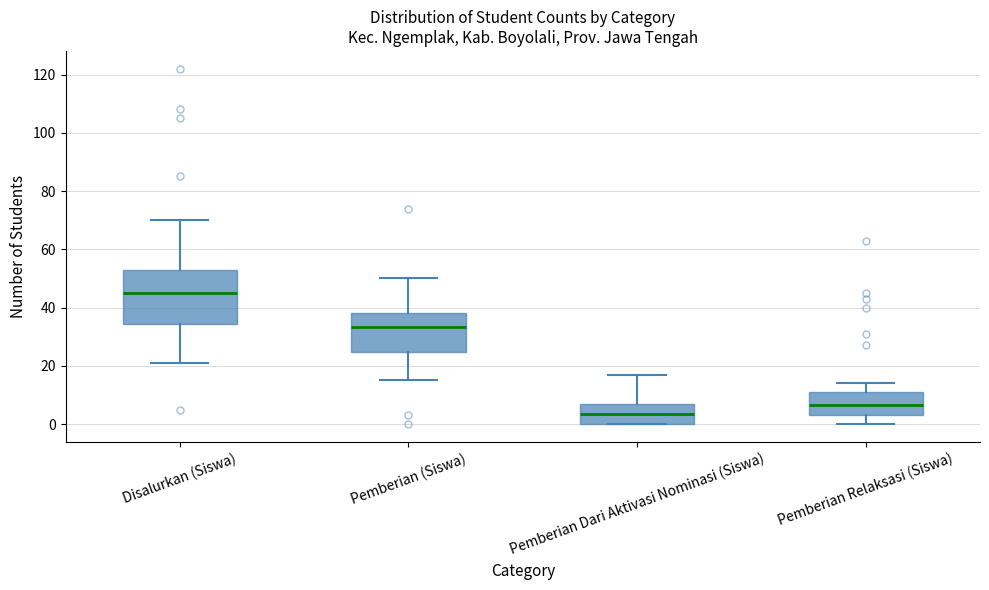

Reading left to right, read every box against the y-axis: the position of its median line, the range the box covers, and the ends of its whiskers. The values are not printed on the chart, so give them approximately, as read against the axis.

Disalurkan (Siswa): median 46, box 34 to 52, whiskers 22 to 70
Pemberian (Siswa): median 34, box 24 to 38, whiskers 16 to 50
Pemberian Dari Aktivasi Nominasi (Siswa): median 4, box 0 to 8, whiskers 0 to 18
Pemberian Relaksasi (Siswa): median 6, box 4 to 12, whiskers 0 to 14